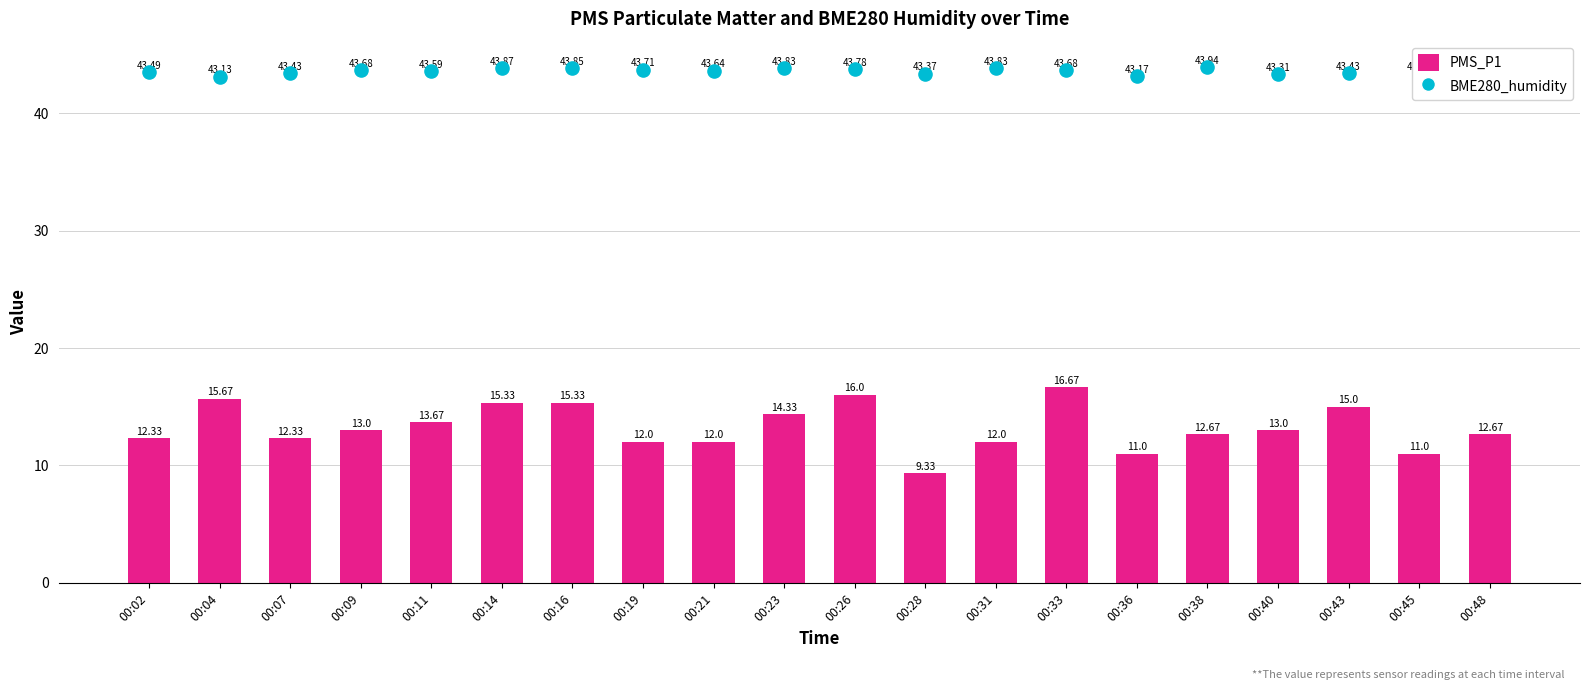

Which series has the largest total across all categories?

BME280_humidity